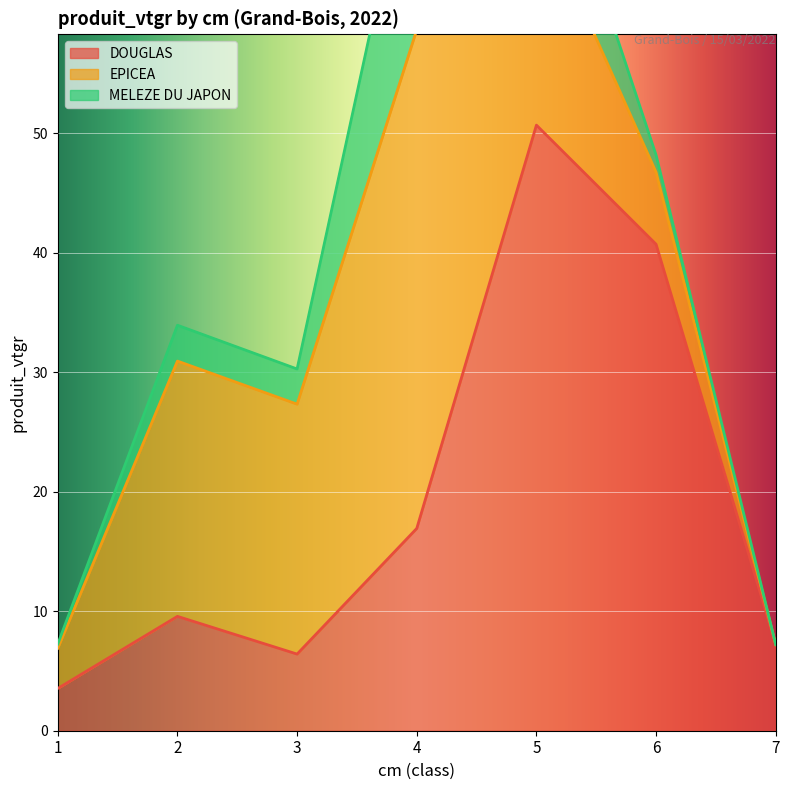

Where is DOUGLAS nearest to the value 27?

4